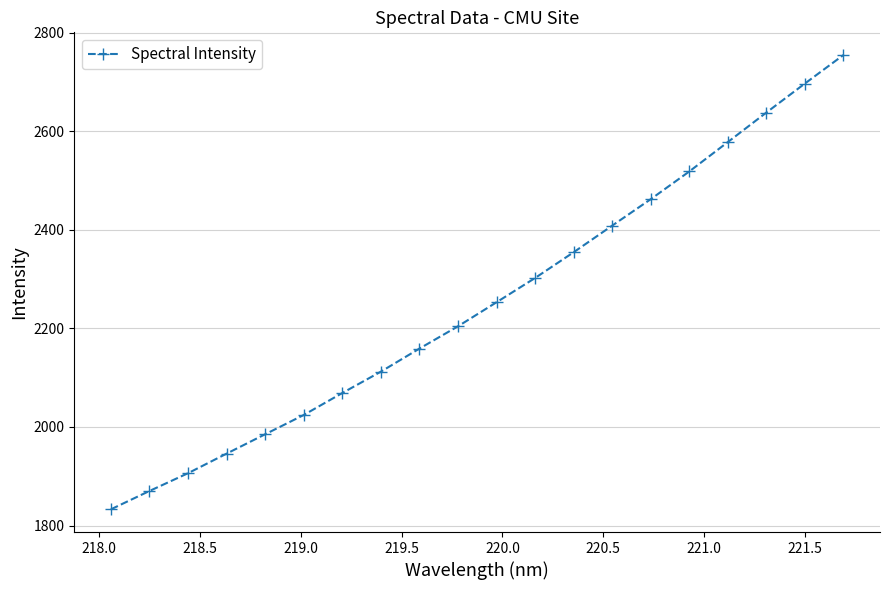

What is the value of the 19th point from the left?

2696.9